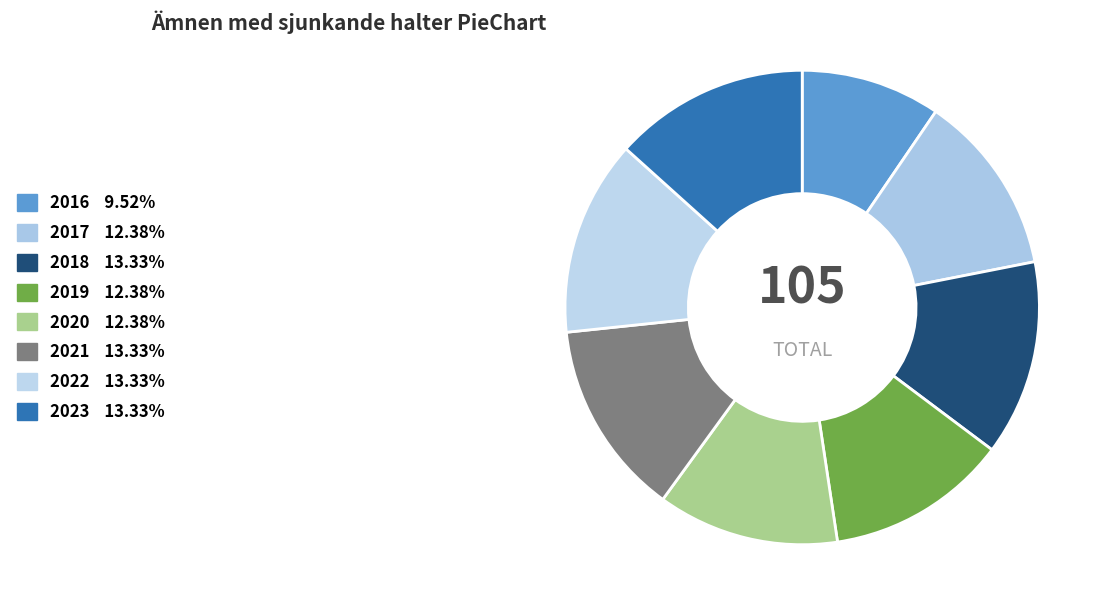

Count the number of slices in the pie.

8